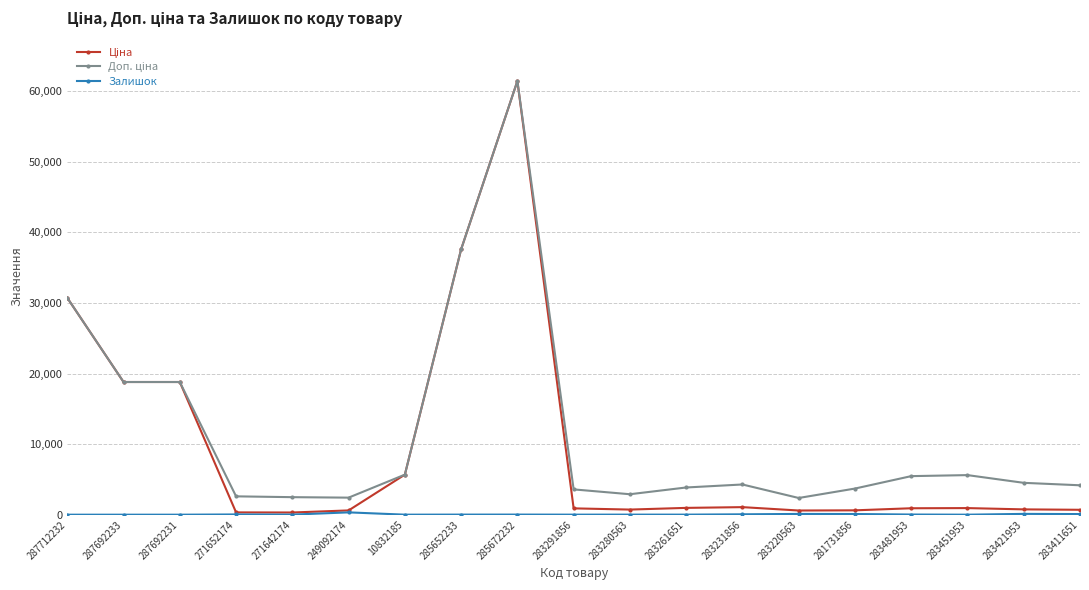

Which category has the highest value across all series?

285672232